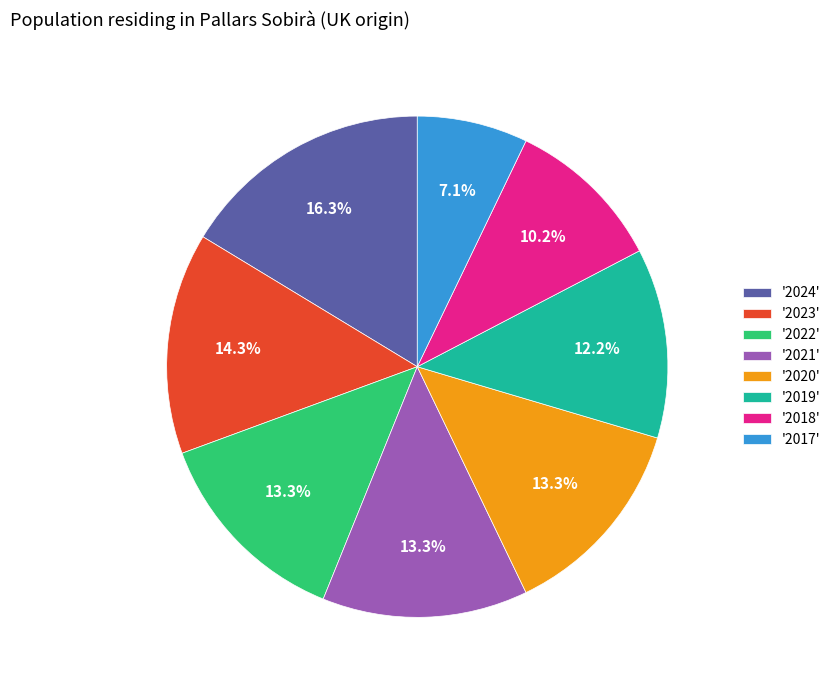

Is the sum of '2018' and '2023' greater than half?

No